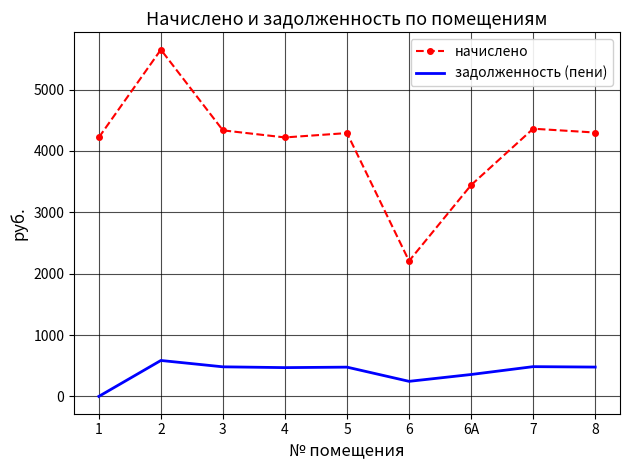

At 6А, list the series in order from largest to smallest.

начислено, задолженность (пени)